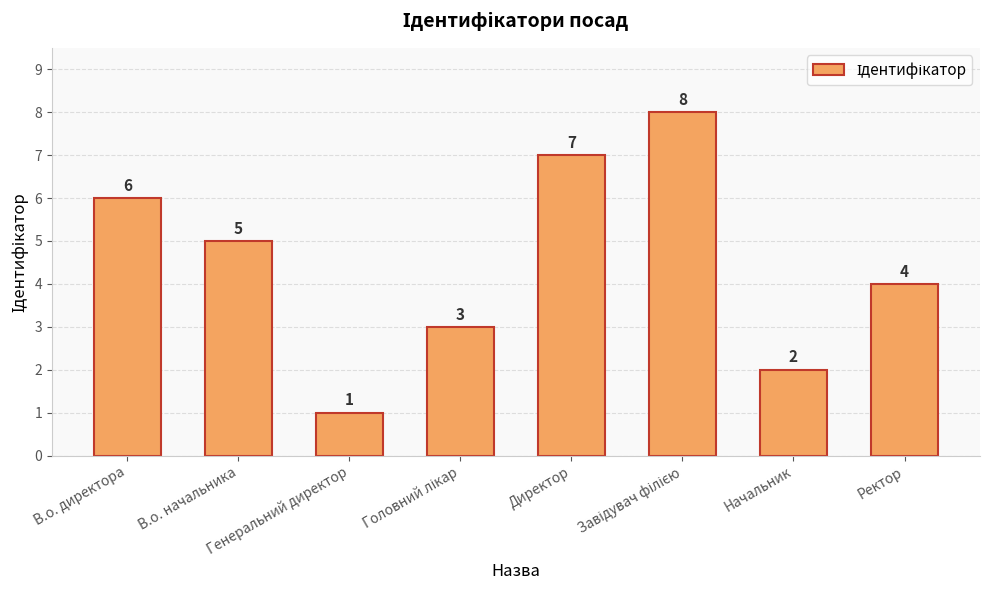

What is the difference between the maximum and minimum values?

7